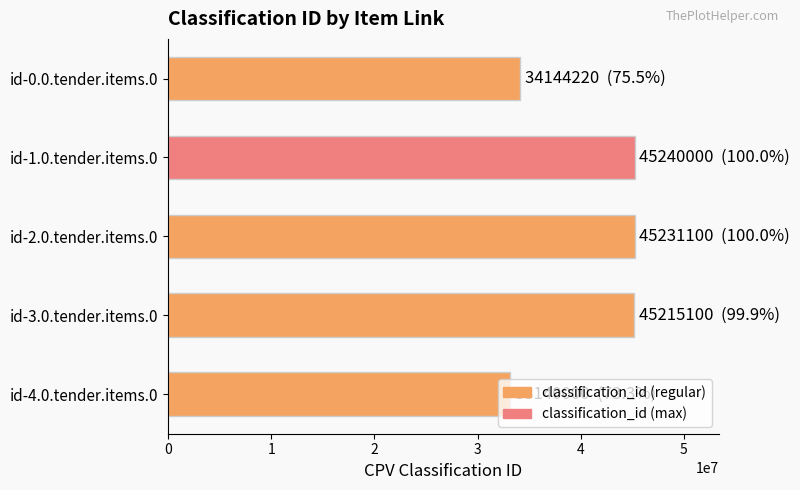

What is the label of the 2nd bar from the top?

id-1.0.tender.items.0